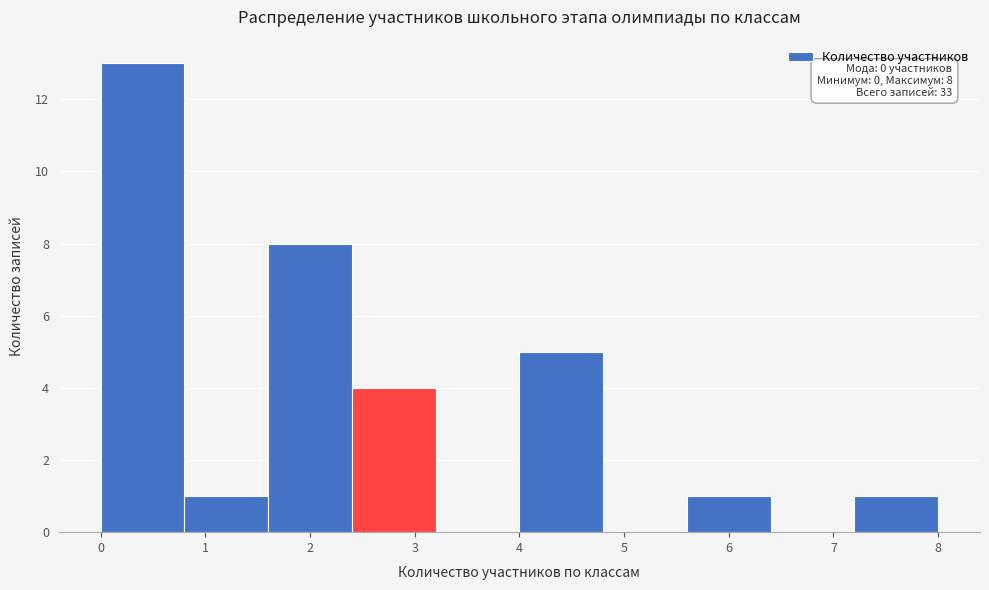

Over which range of the x-axis is the bar tallest?

0.0 to 0.8